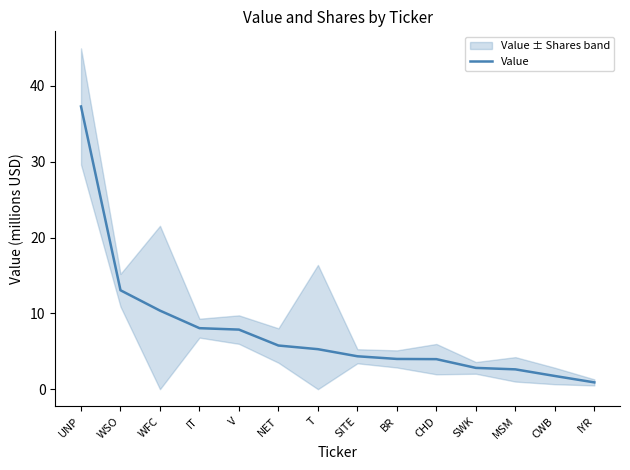

Does the chart display data point markers on the line(s)?

No